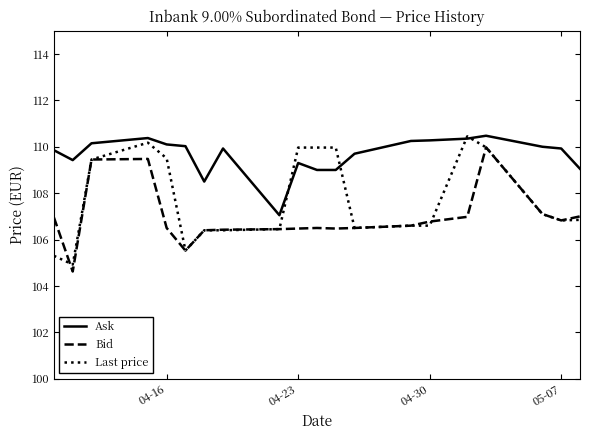

What is the smallest value displayed?

104.6